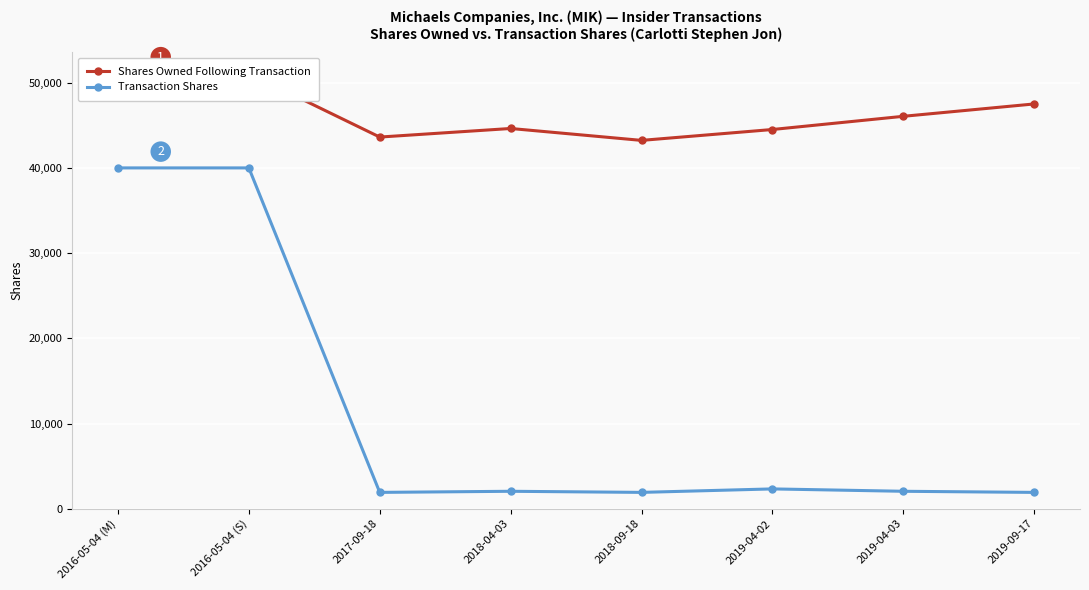

What is the value of the Transaction Shares point at the 2nd from the left?

40000